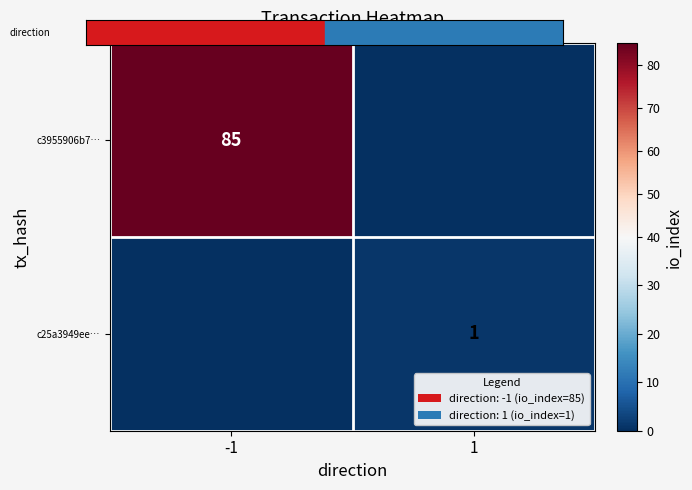

Is the value of c25a3949ee… at -1 greater than the value of c3955906b7… at 1?

No